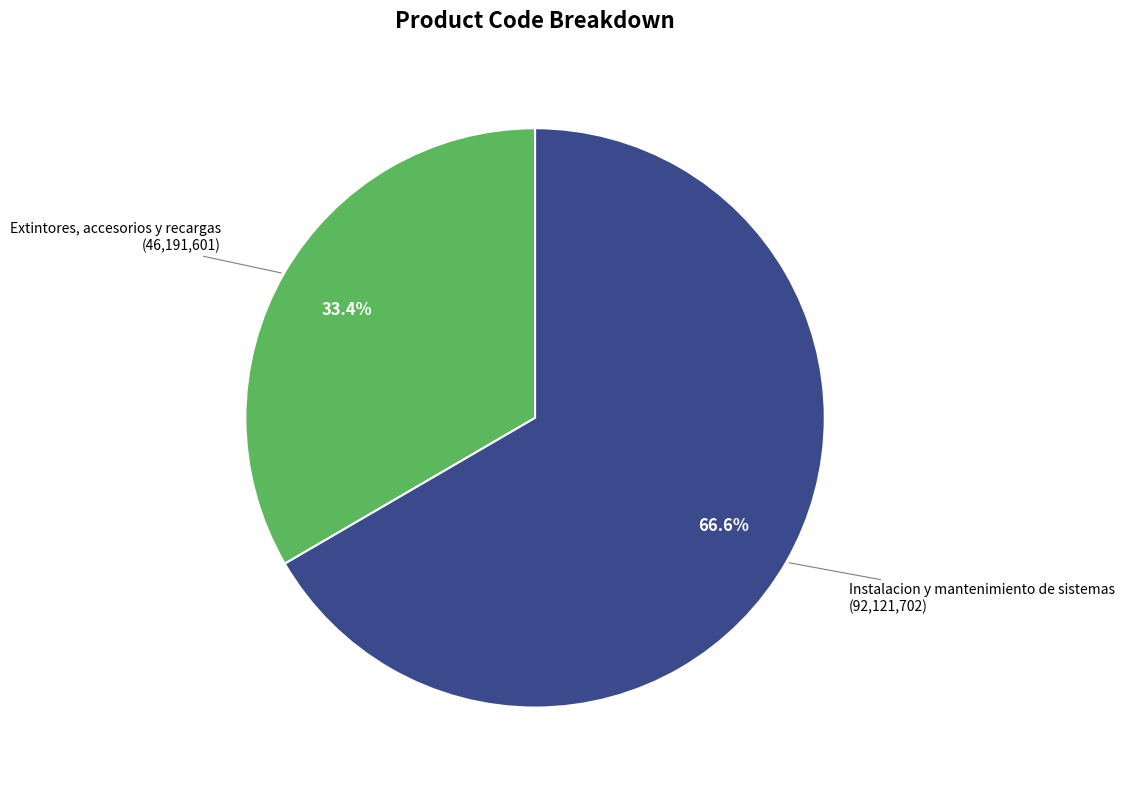

To the nearest percent, what is the average slice percentage?

50%